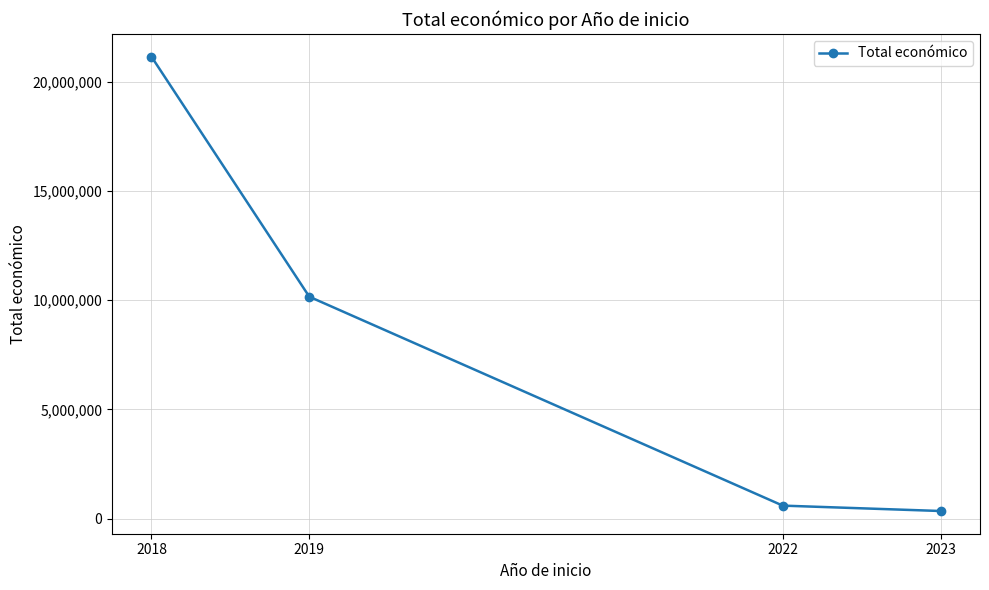

What is the value of the 3rd point from the left?

598672